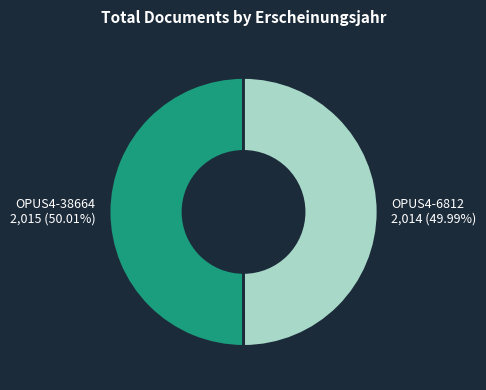

Is there any slice that represents more than half of the pie?

Yes